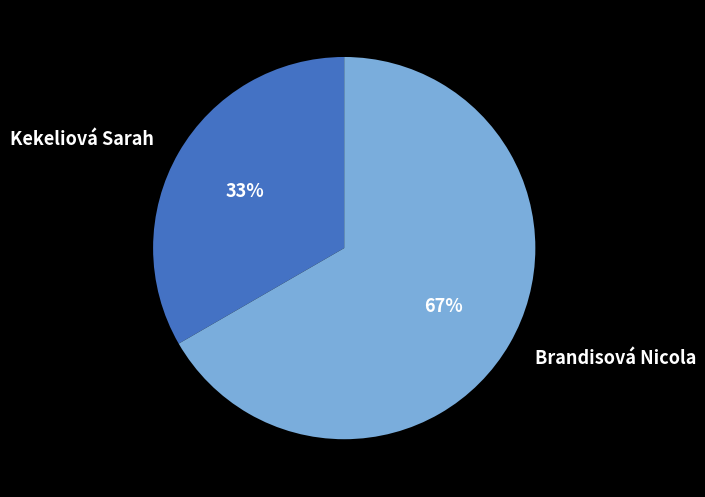

What is the smallest slice in the pie chart?

Kekeliová Sarah